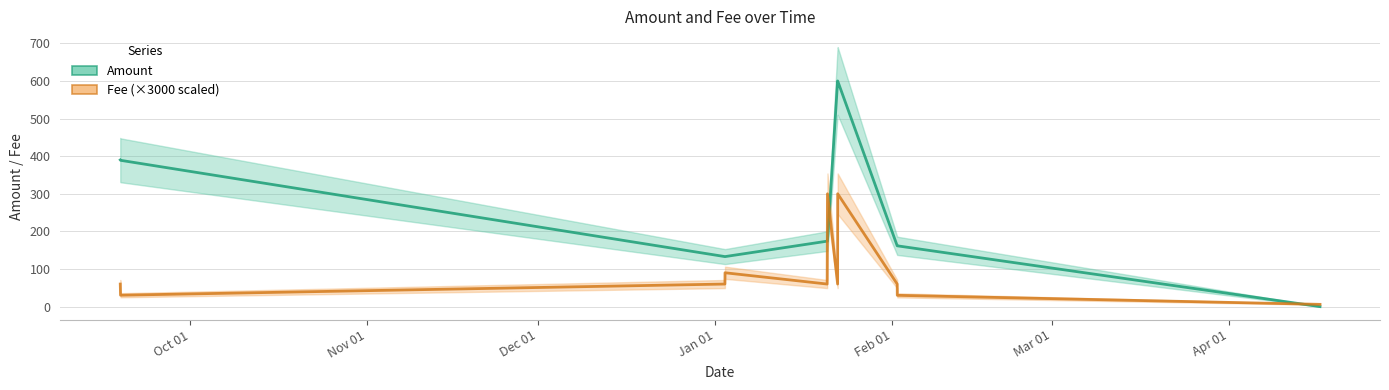

Which label corresponds to the smallest value in the chart?

2022-04-16 23:15:00